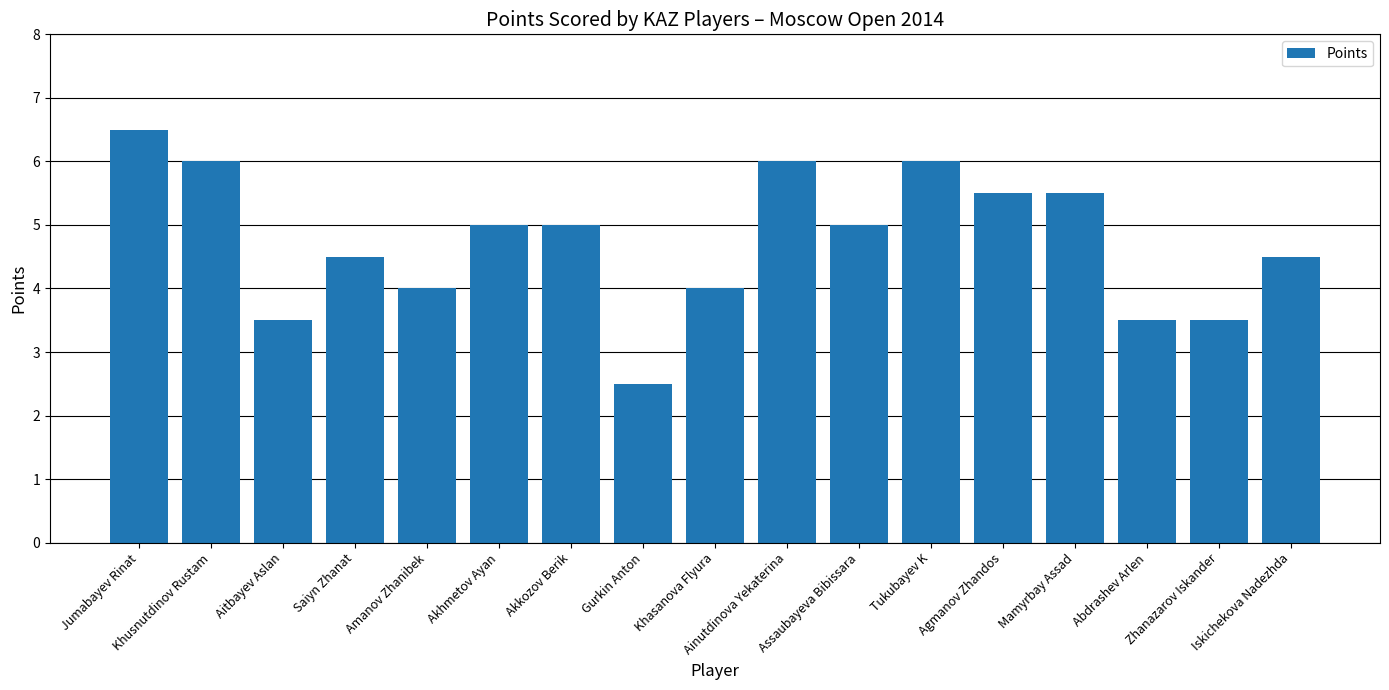

What is the change in value from Khasanova Flyura to Agmanov Zhandos?

+1.5